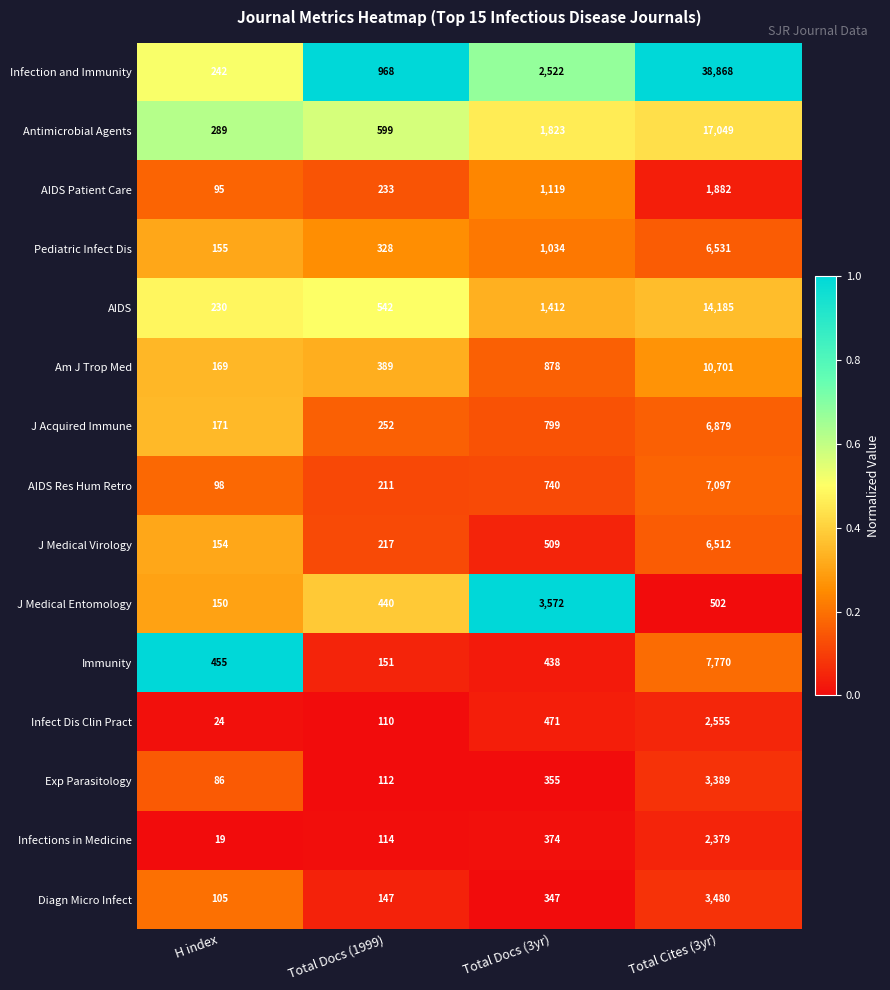

Which series has the widest spread of values?

Infection and Immunity